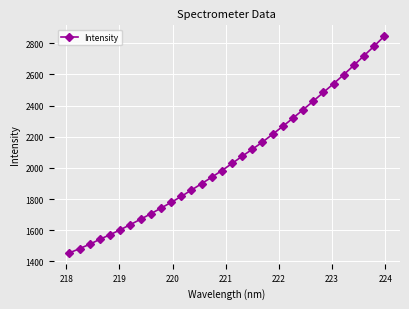

What is the difference between the second highest and second lowest values?

1298.2